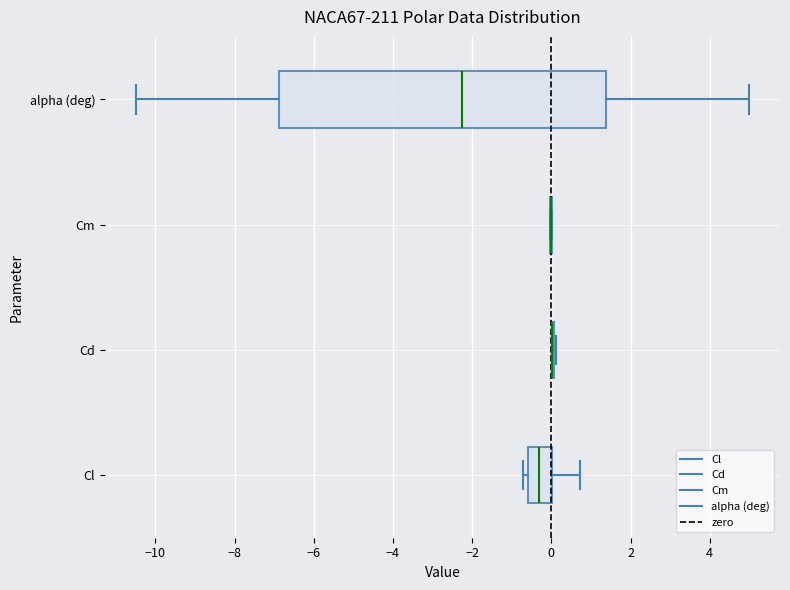

Reading bottom to top, transcribe this box plot: for each box, give where its median line is, the range the box spans, and where its two whiskers end, as read against the x-axis. The values are not printed on the chart, so give them approximately, as read against the axis.

Cl: median -0.4, box -0.6 to 0.0, whiskers -0.8 to 0.8
Cd: box collapsed to a line at 0.0, whiskers 0.0 to 0.2
Cm: box collapsed to a line at 0.0, whiskers 0.0 to 0.0
alpha (deg): median -2.2, box -6.8 to 1.4, whiskers -10.4 to 5.0